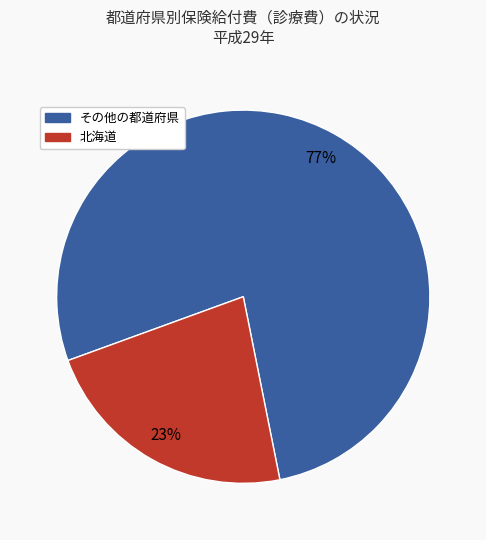

To the nearest percent, what is the average slice percentage?

50%